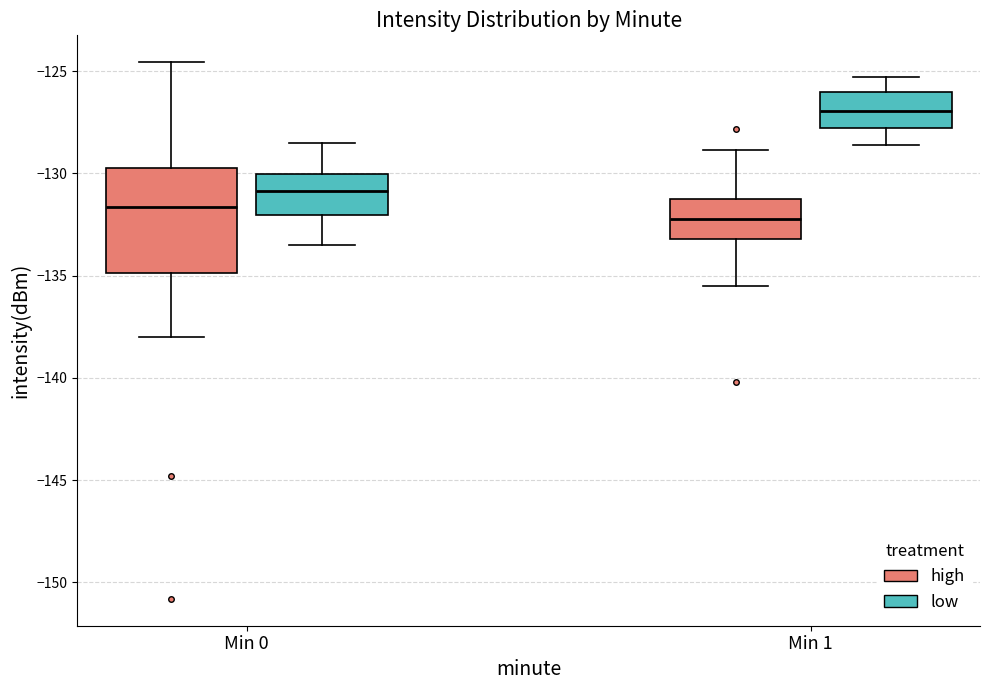

Reading left to right, transcribe this box plot: for each box, give where its median line is, the range the box spans, and where its two whiskers end, as read against the y-axis. The values are not printed on the chart, so give them approximately, as read against the axis.

Min 0 (high): median -131.5, box -135.0 to -129.5, whiskers -138.0 to -124.5
Min 0 (low): median -131.0, box -132.0 to -130.0, whiskers -133.5 to -128.5
Min 1 (high): median -132.0, box -133.0 to -131.5, whiskers -135.5 to -129.0
Min 1 (low): median -127.0, box -128.0 to -126.0, whiskers -128.5 to -125.5